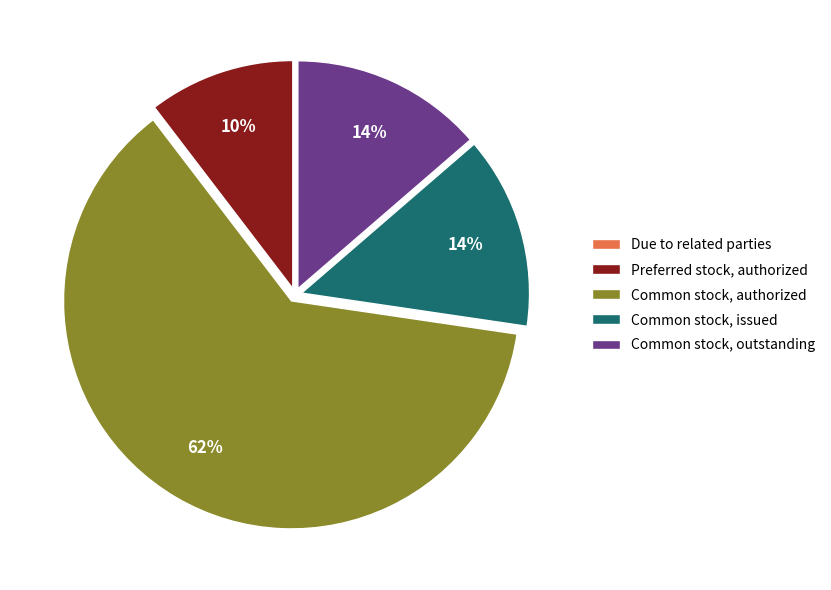

What is the largest slice in the pie chart?

Common stock, authorized